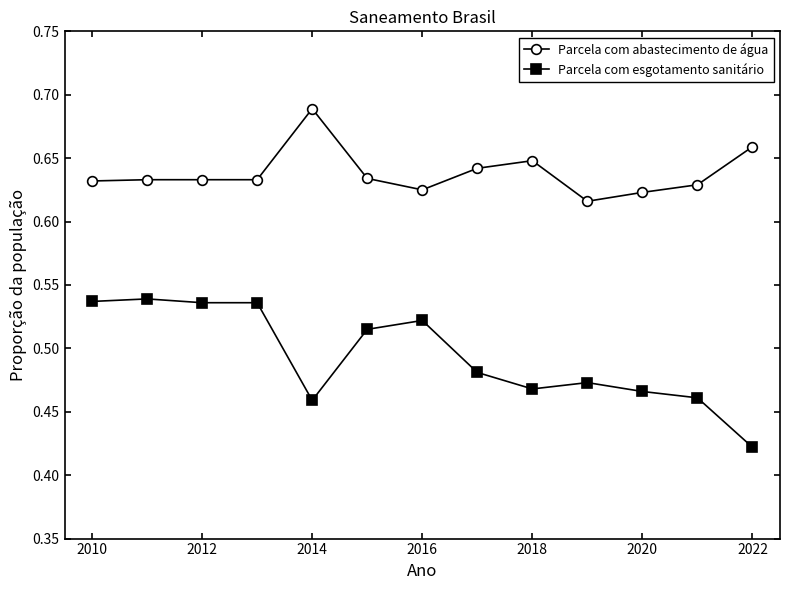

Is this an area chart (filled region under the line)?

No